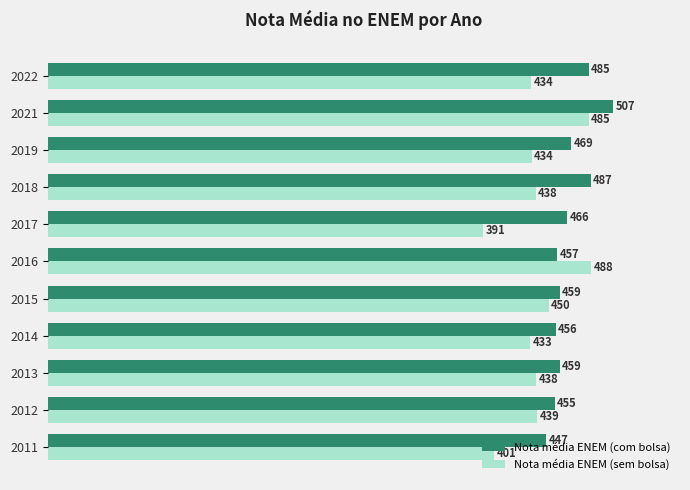

List the series in order of their peak value, highest first.

Nota média ENEM (com bolsa), Nota média ENEM (sem bolsa)